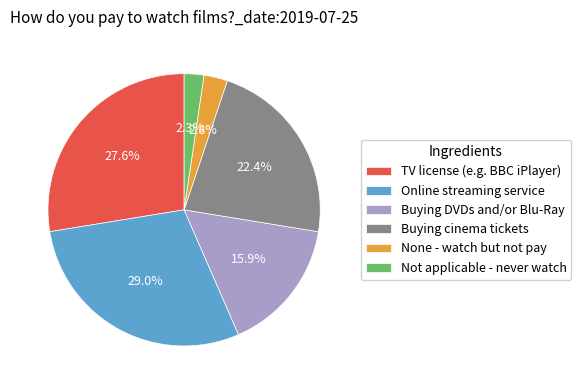

Which has a higher value, Not applicable - never watch or TV license (e.g. BBC iPlayer)?

TV license (e.g. BBC iPlayer)